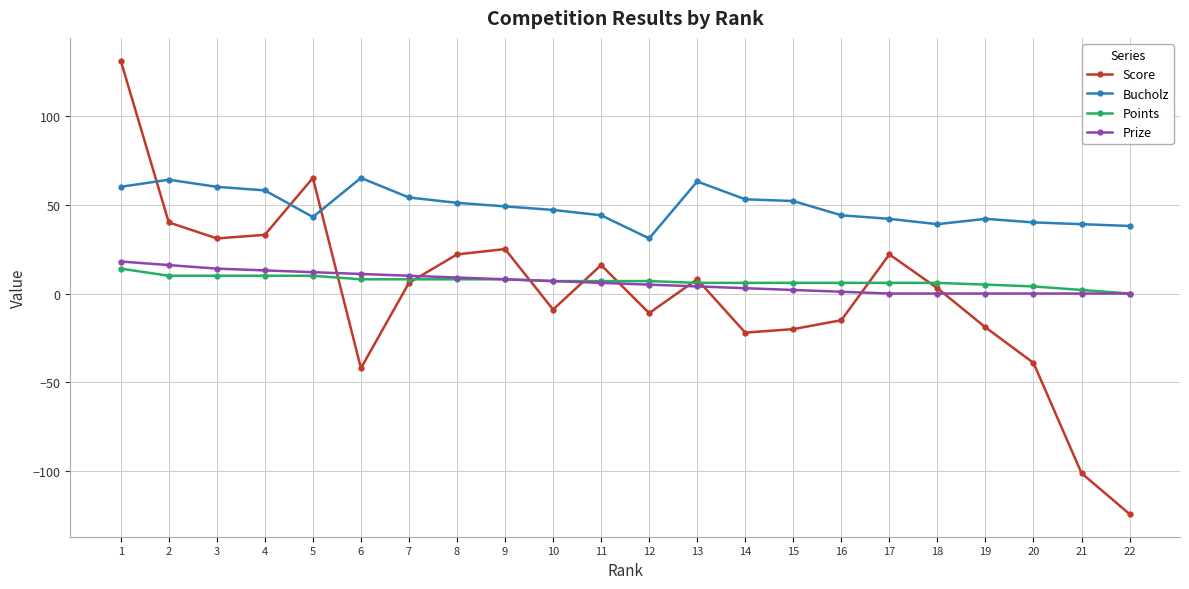

True or false: Bucholz and Points intersect in this chart.

False